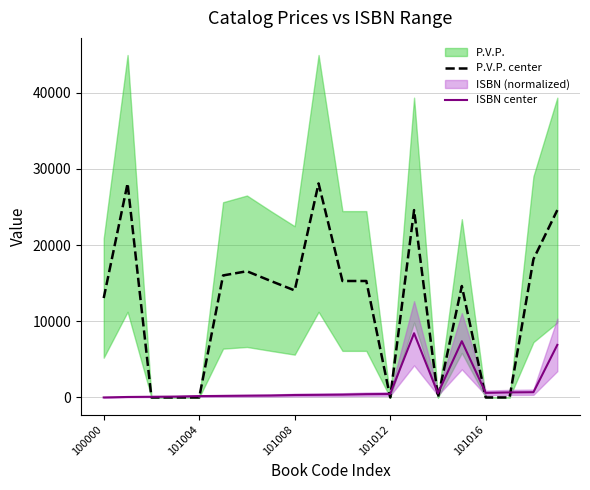

At which category is the sum across all series the highest?

13